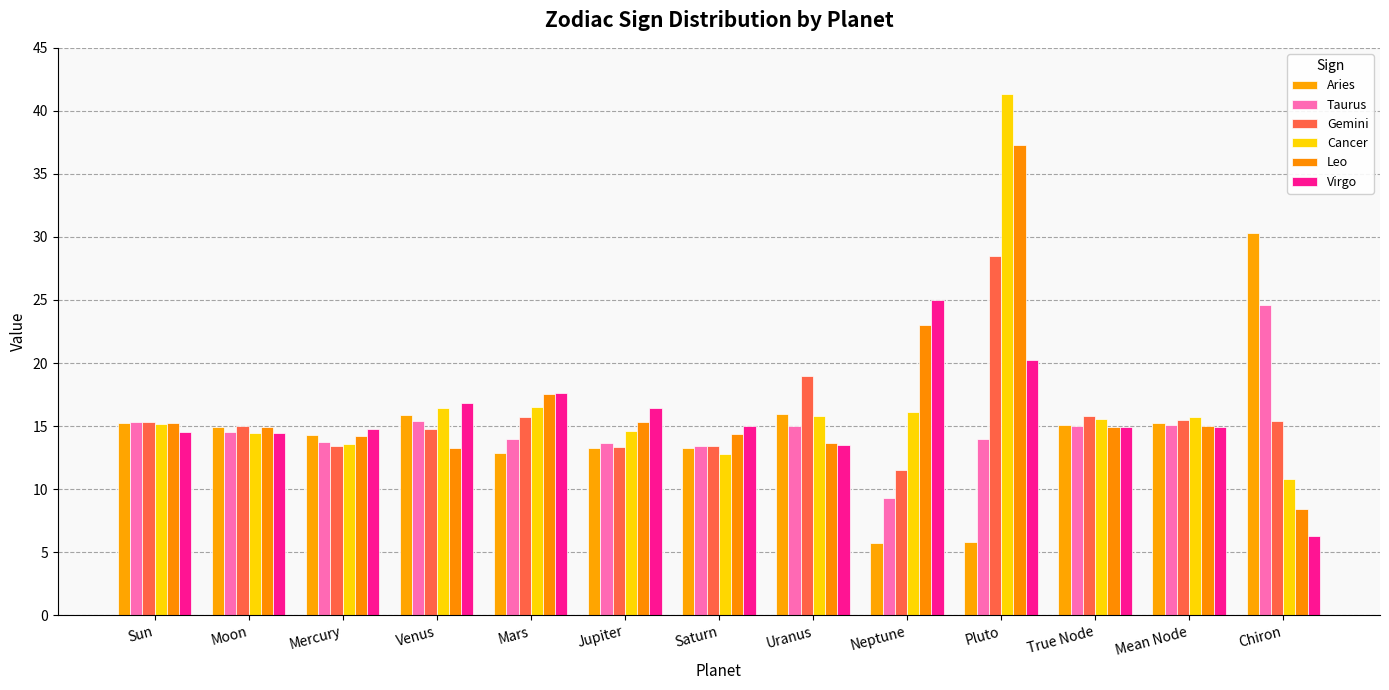

At which category is the sum across all series the highest?

Pluto